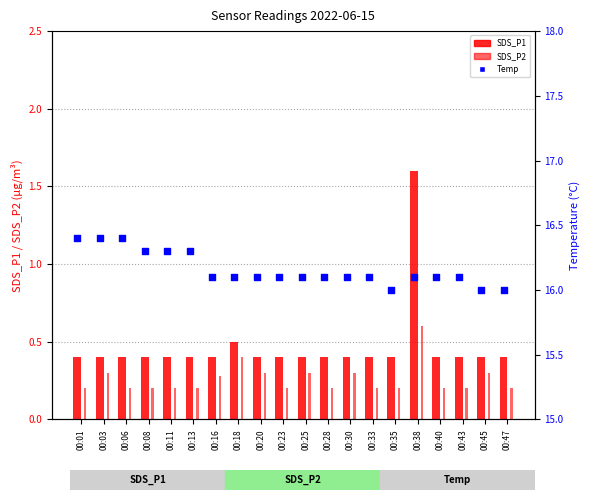

Which series reaches the minimum Y coordinate?

SDS_P2